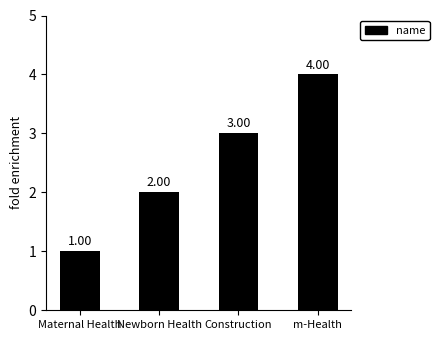

Reading left to right, transcribe all the data shown in this chart.

1	2	3	4